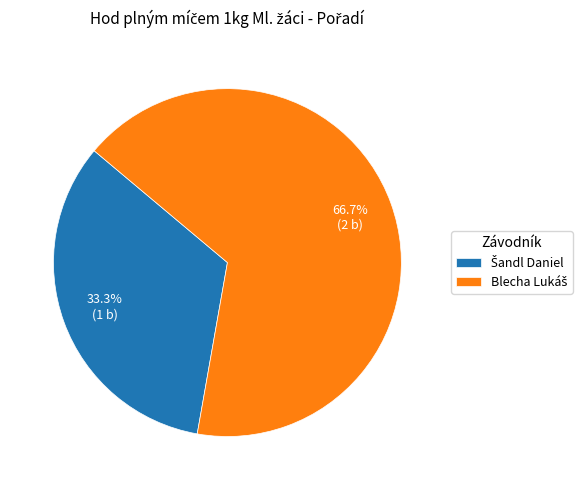

Is there a majority slice in this chart?

Yes